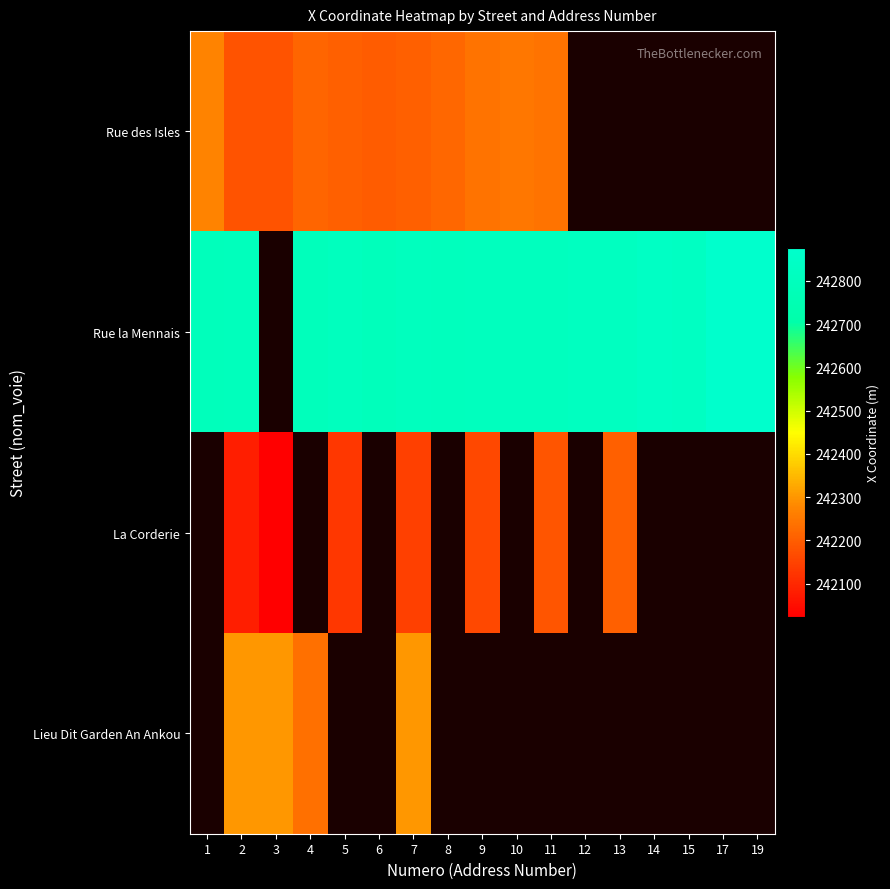

Is it true that Rue la Mennais equals 242800.2 at 8?

True